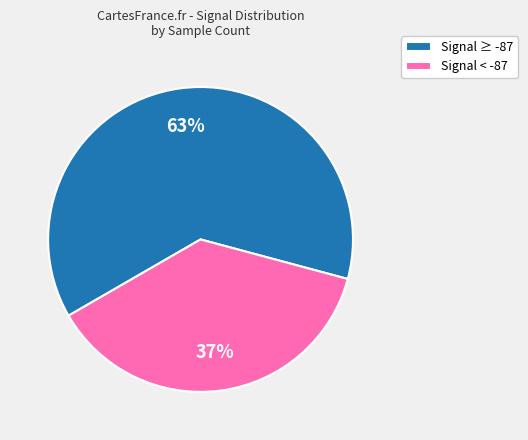

How many slices are in this pie chart?

2